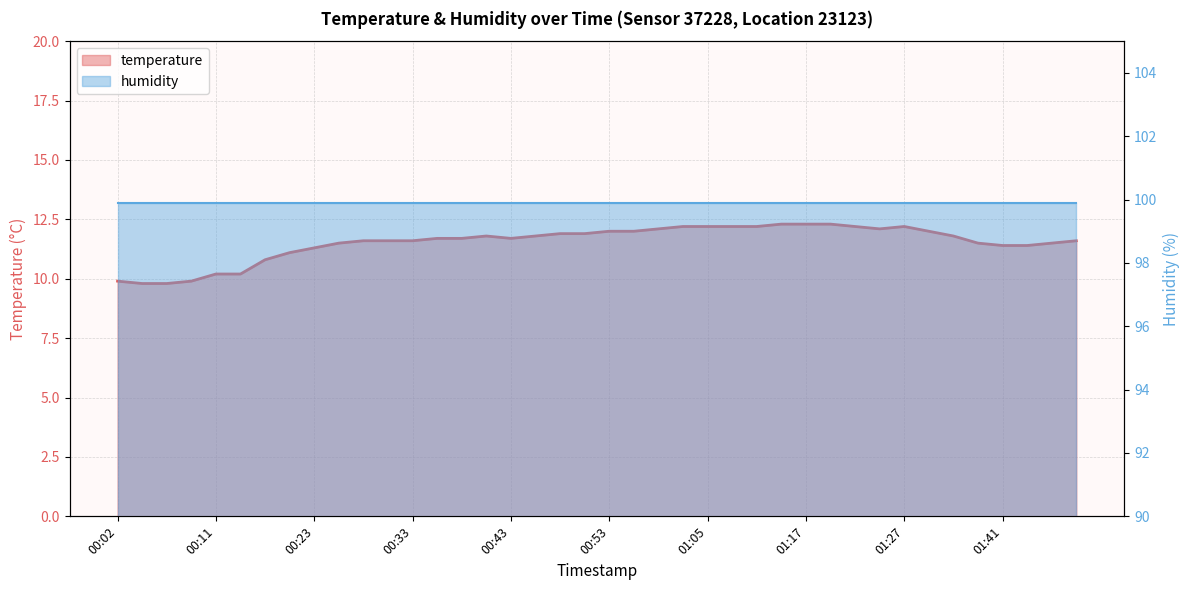

What is the ratio of the value at 01:24 to the value at 00:43?

1.0